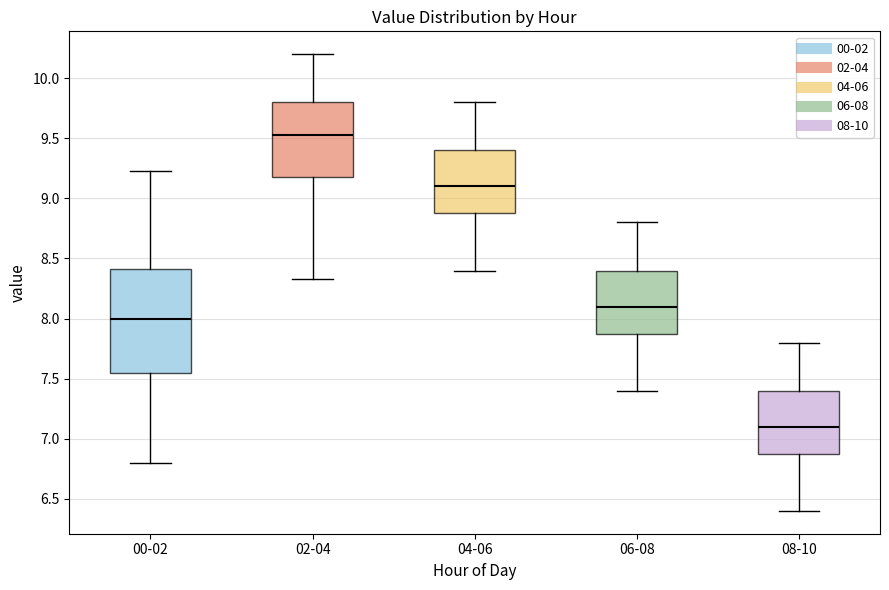

Which box has the highest median line?

02-04